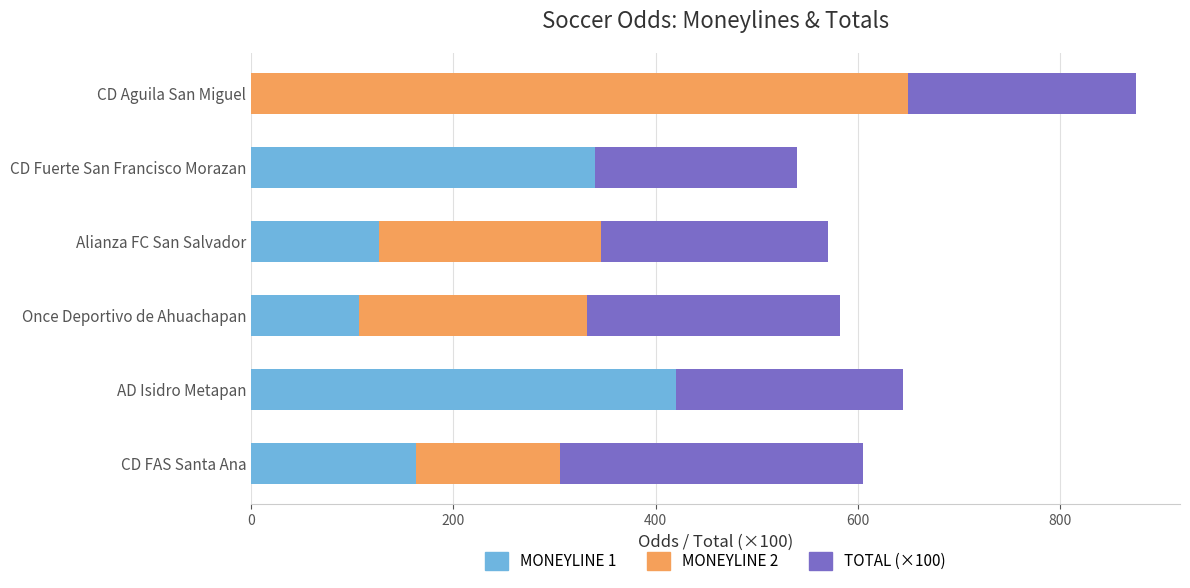

How many series are shown in this chart?

3